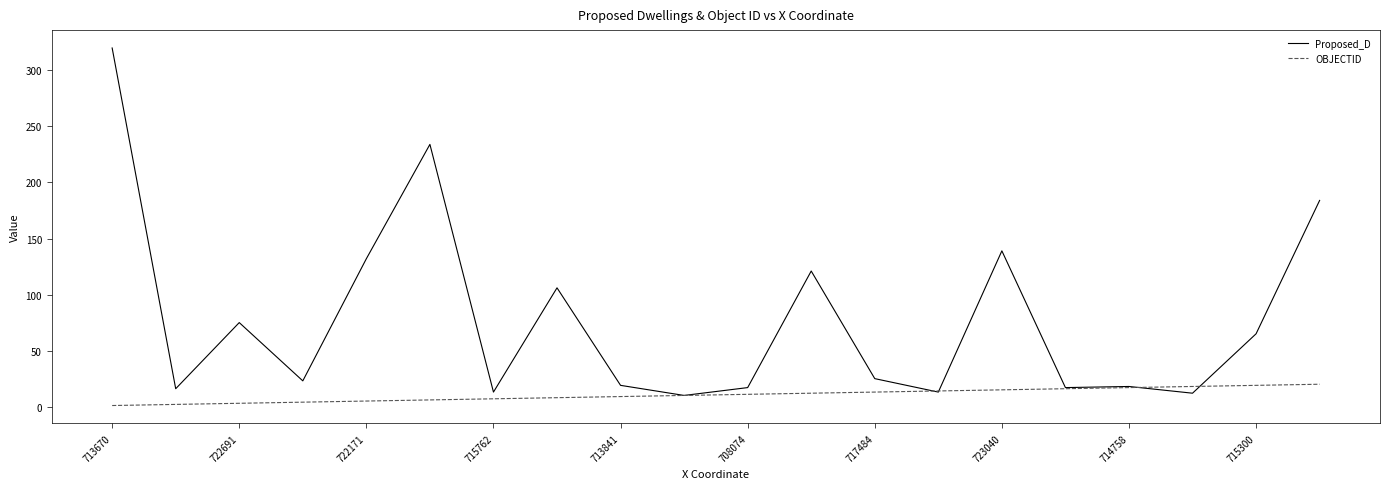

Does the chart have visible grid lines?

No